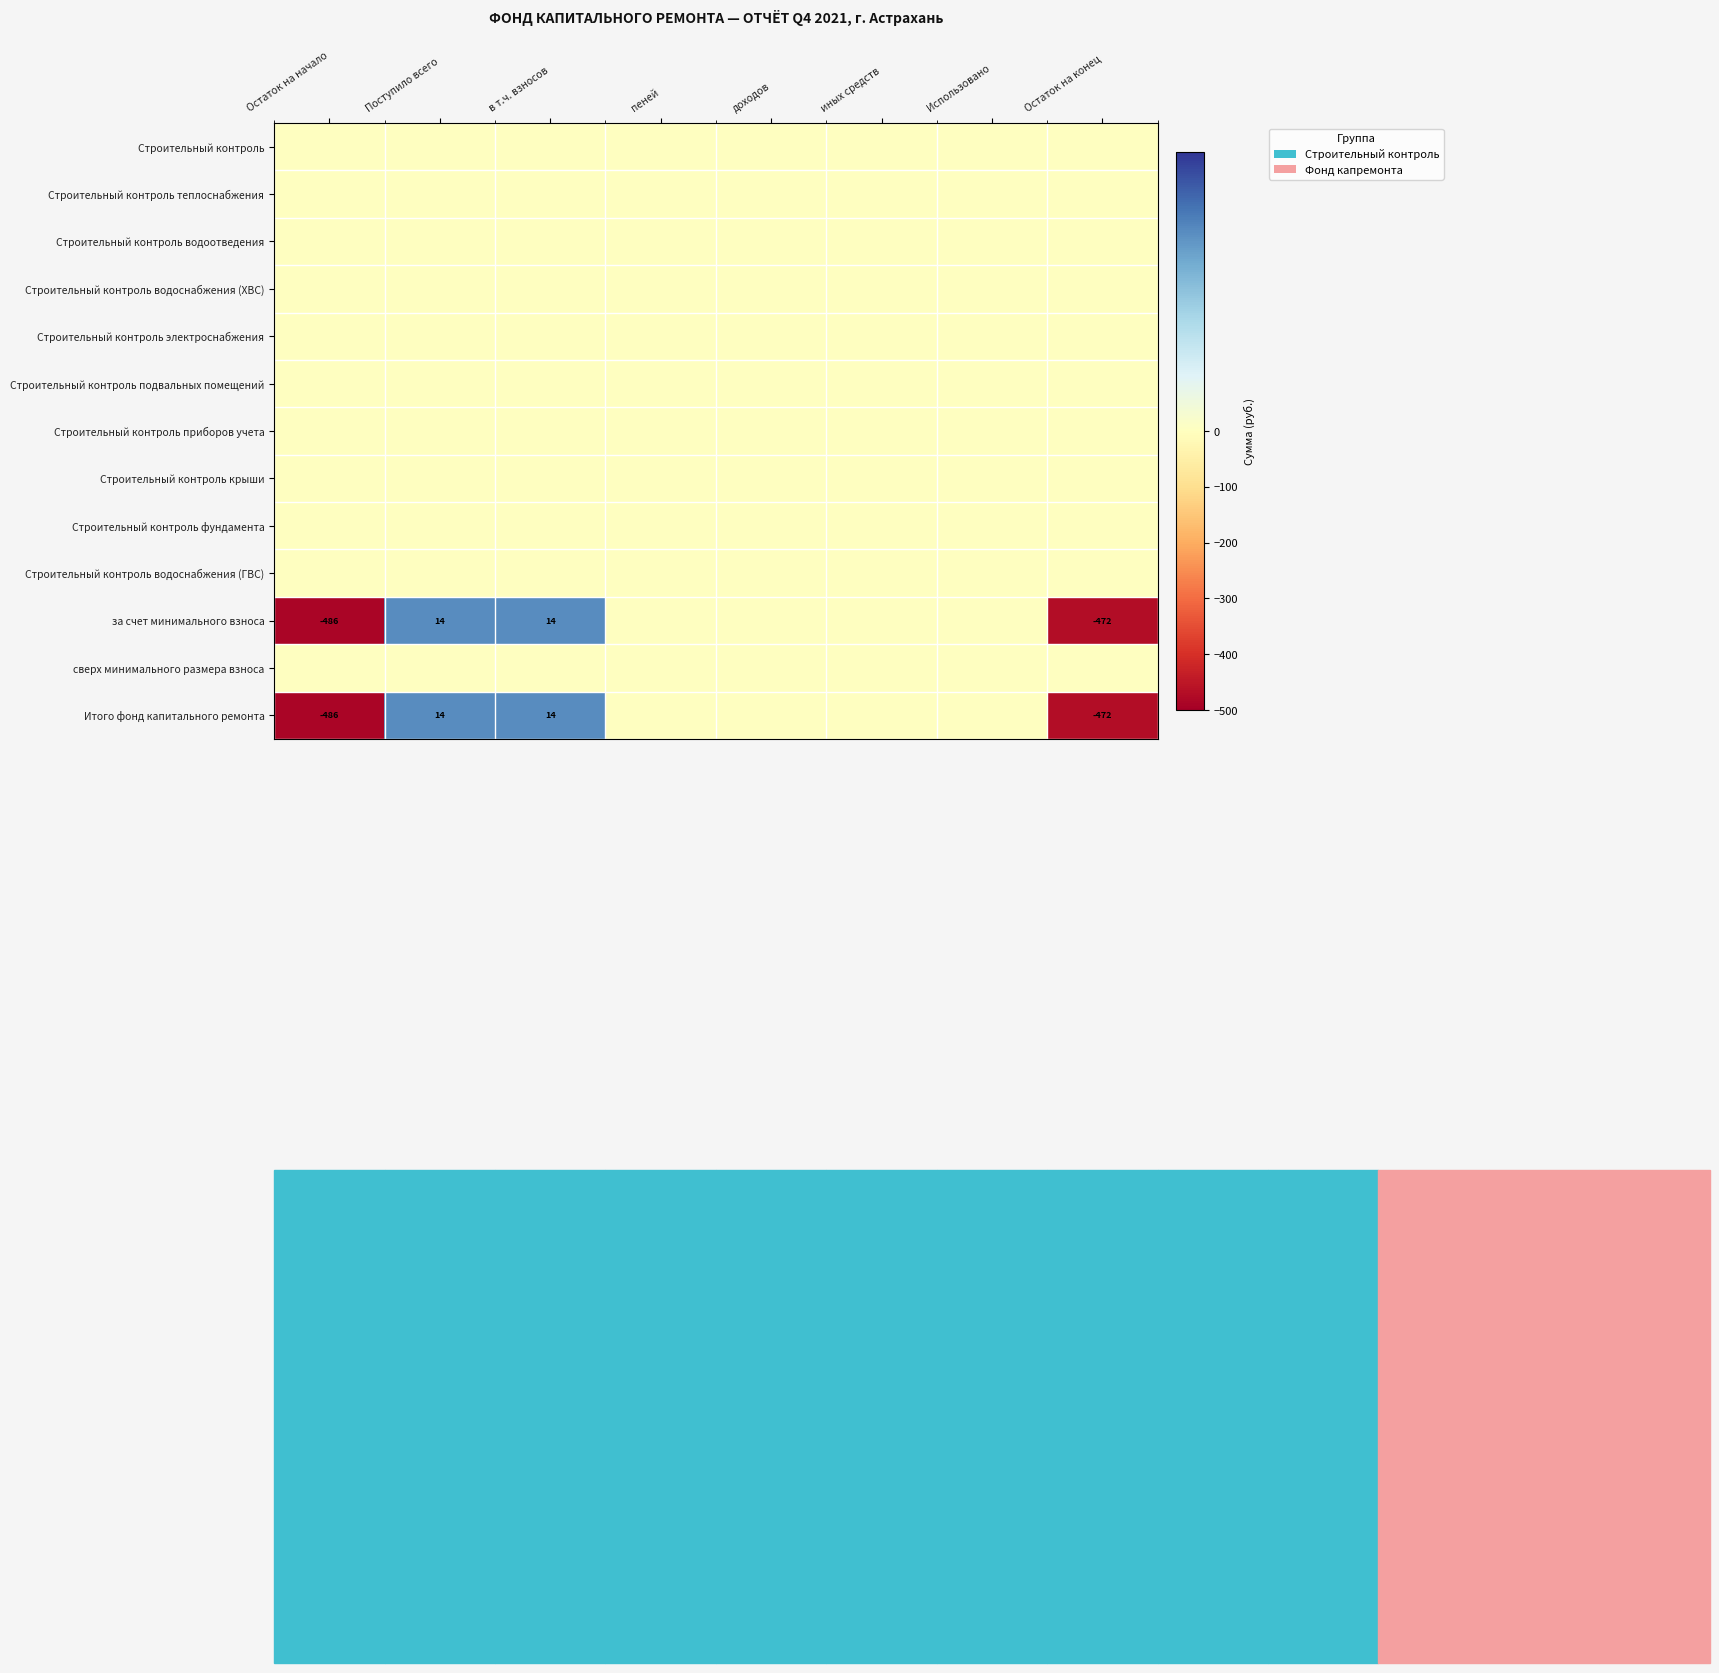

The value of за счет минимального взноса at Остаток на начало is -107. True or false?

False